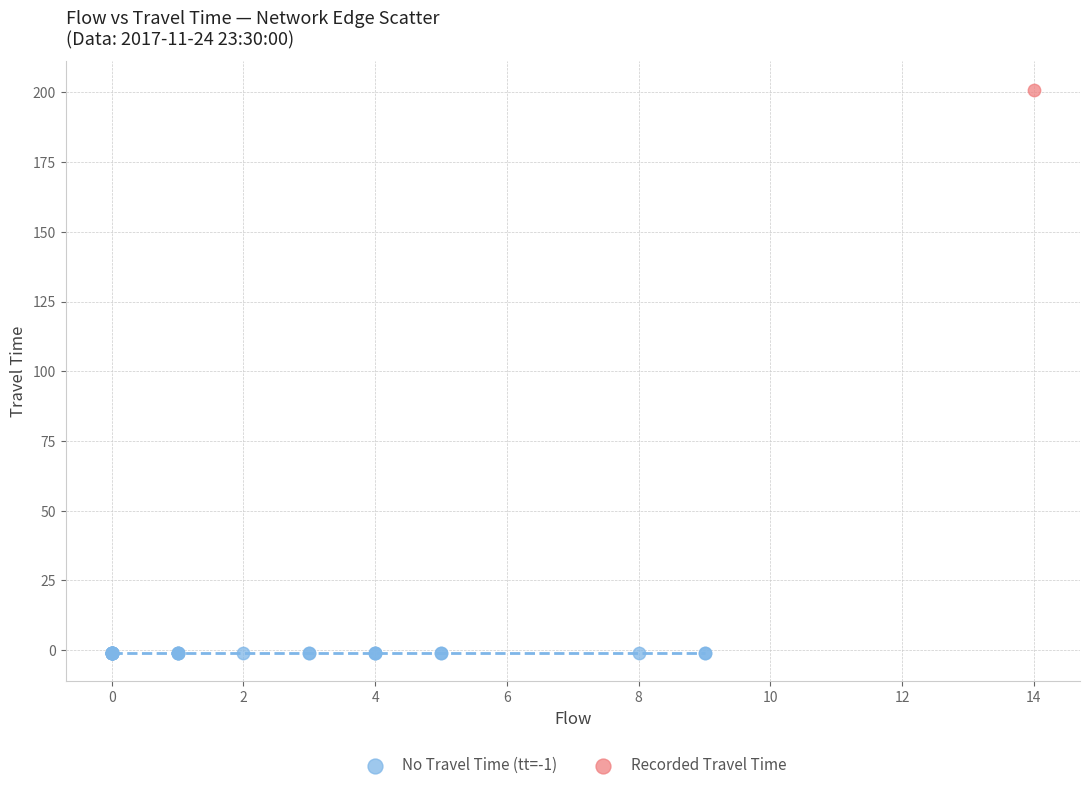

Which series reaches the minimum Y coordinate?

No Travel Time (tt=-1)